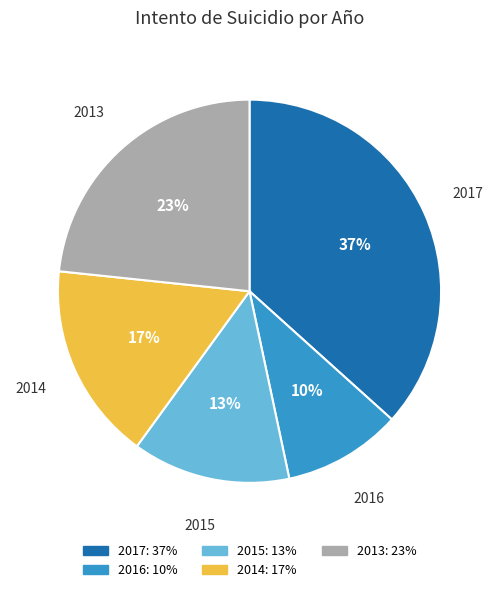

True or false: 2013 accounts for 23% of the total.

True